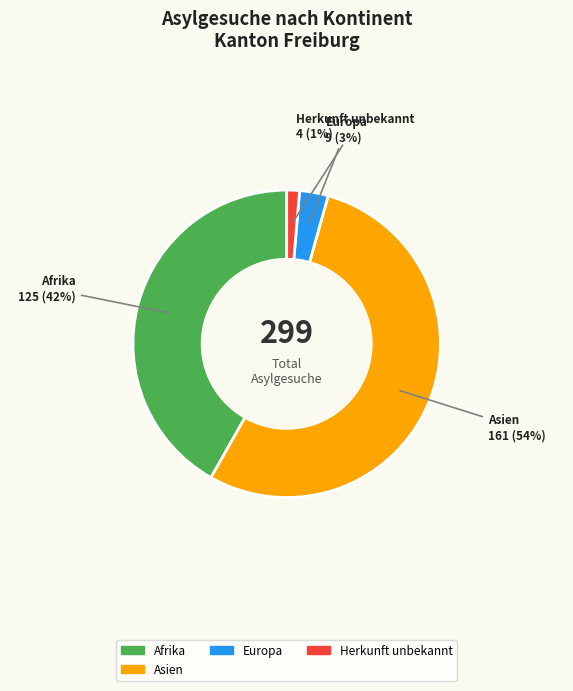

How many slices are in this pie chart?

4